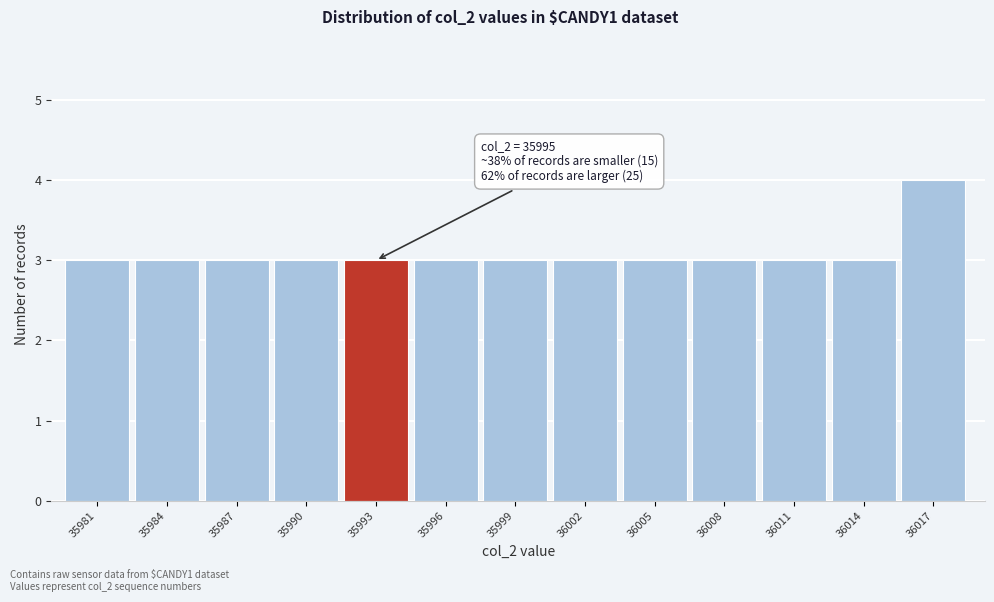

Reading right to left, extract all data points from this chart.

36017=4	36014=3	36011=3	36008=3	36005=3	36002=3	35999=3	35996=3	35993=3	35990=3	35987=3	35984=3	35981=3